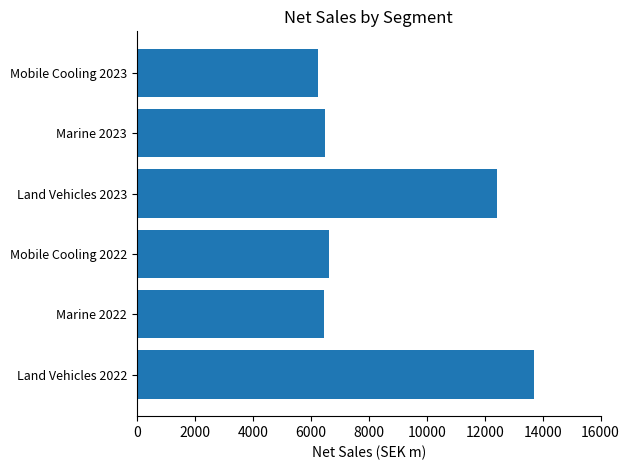

What is the sum of the values at Marine 2023 and Marine 2022?

12951